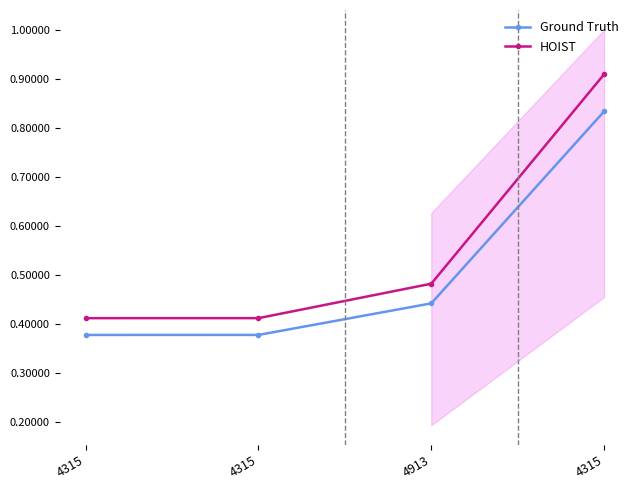

Which series has the largest total across all categories?

HOIST